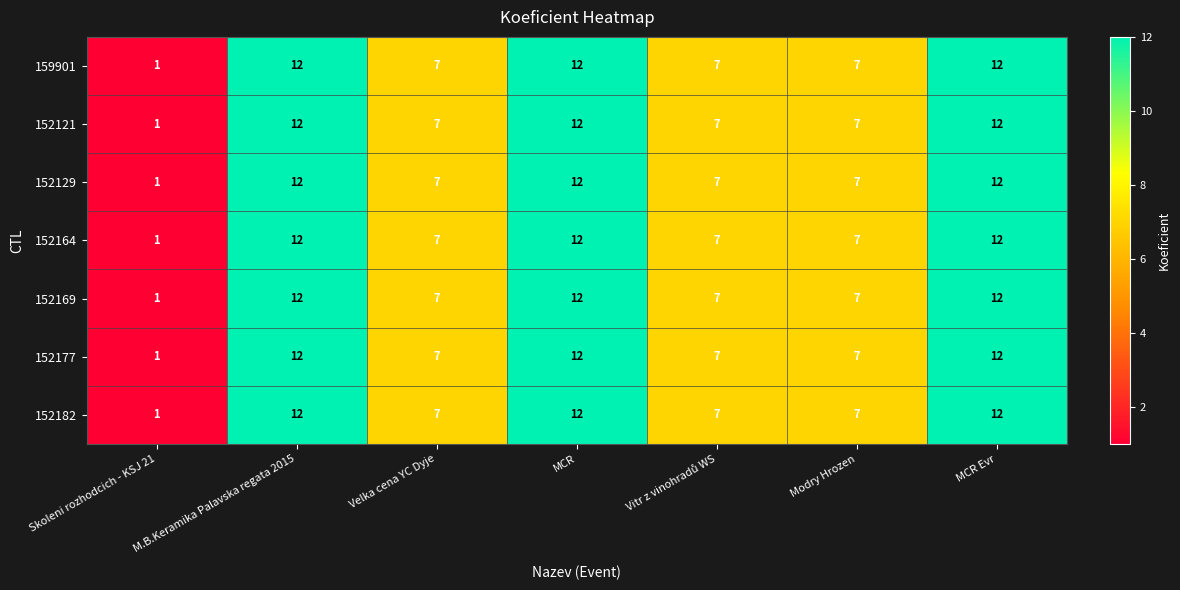

At how many categories does at least one series exceed 10?

3